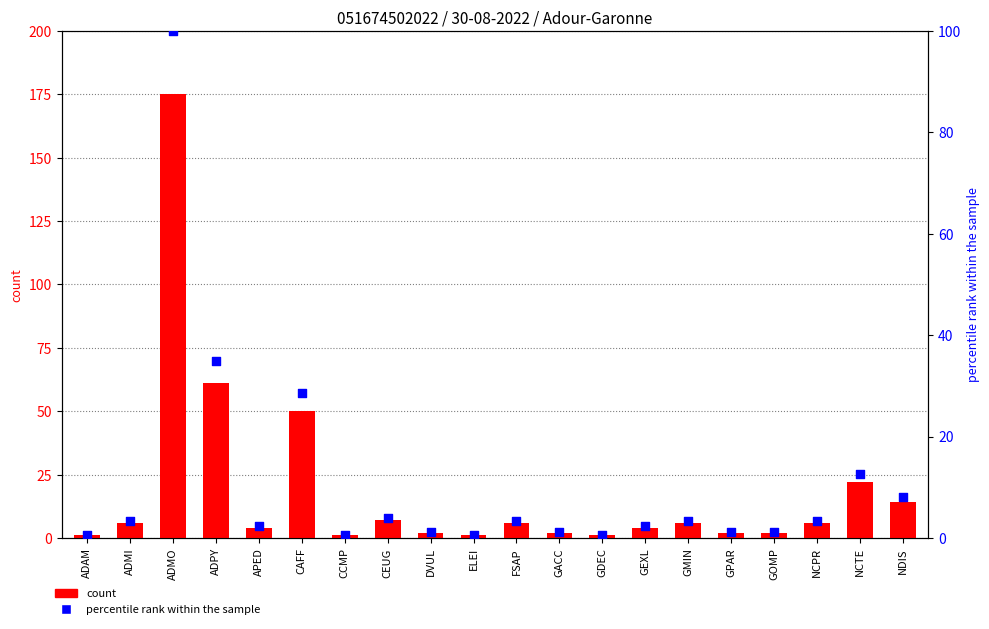

Is the value of percentile rank within the sample at ADAM greater than the value of count at GACC?

No